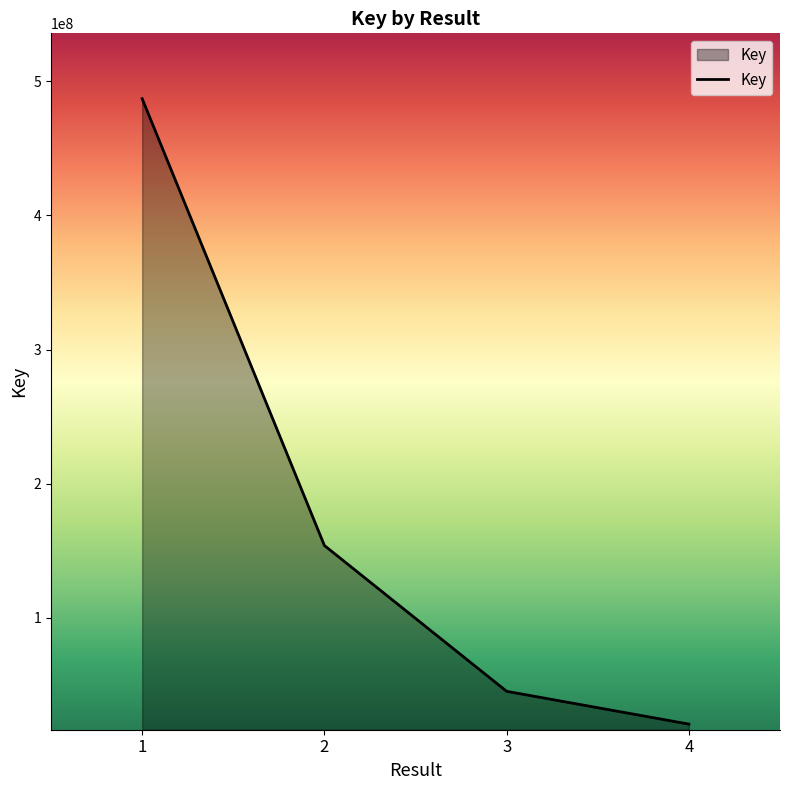

List the labels in order of value, largest first.

1, 2, 3, 4